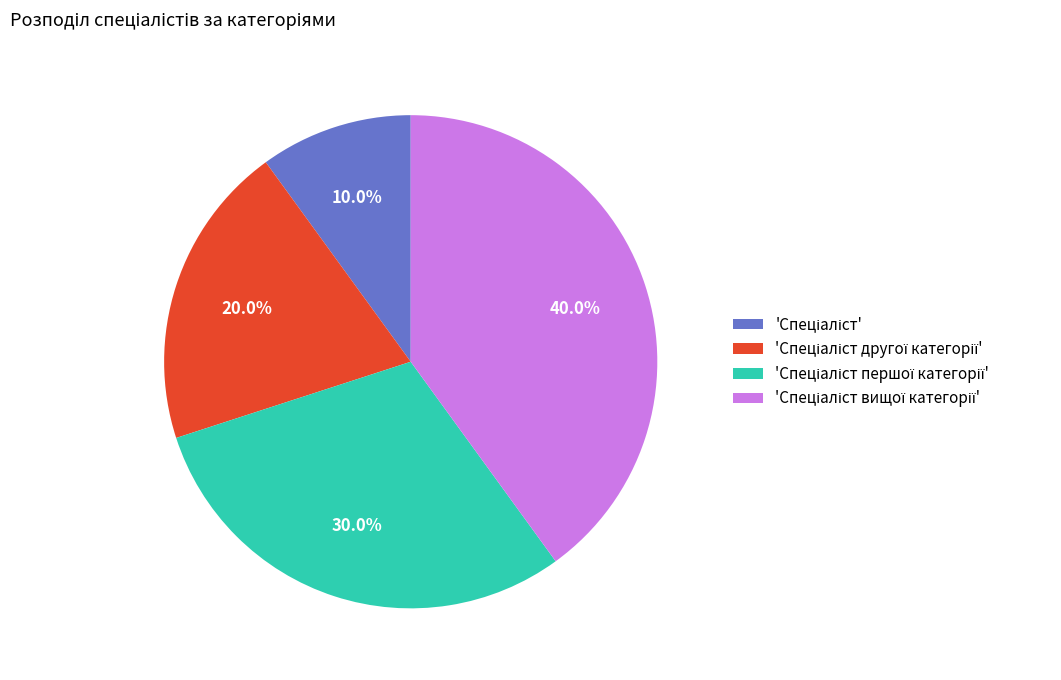

How many segments does this pie chart have?

4